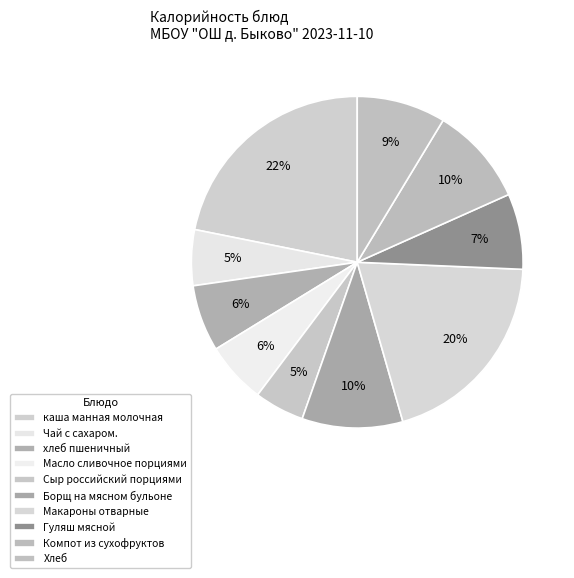

Which slice is the smallest?

Сыр российский порциями